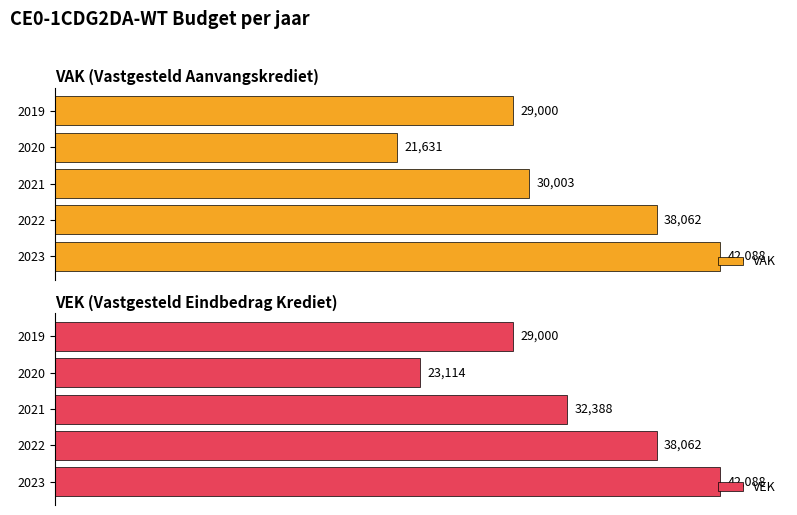

How many groups of bars are there?

5